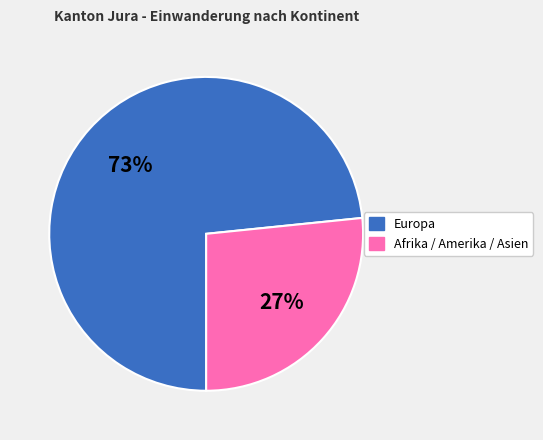

Is there any slice that represents more than half of the pie?

Yes